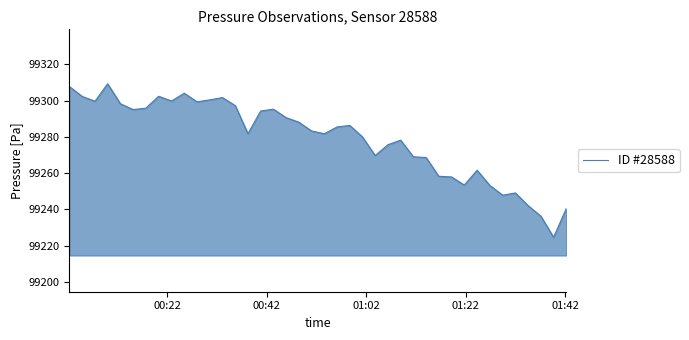

What is the greatest value displayed?

99309.3